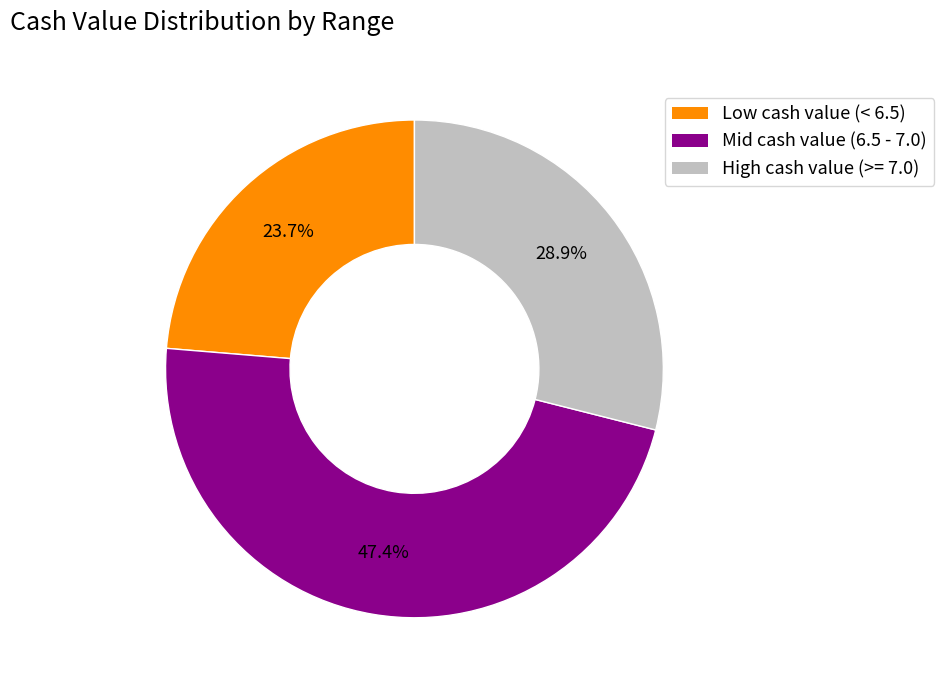

Rank the categories by value from lowest to highest.

Low cash value (< 6.5), High cash value (>= 7.0), Mid cash value (6.5 - 7.0)